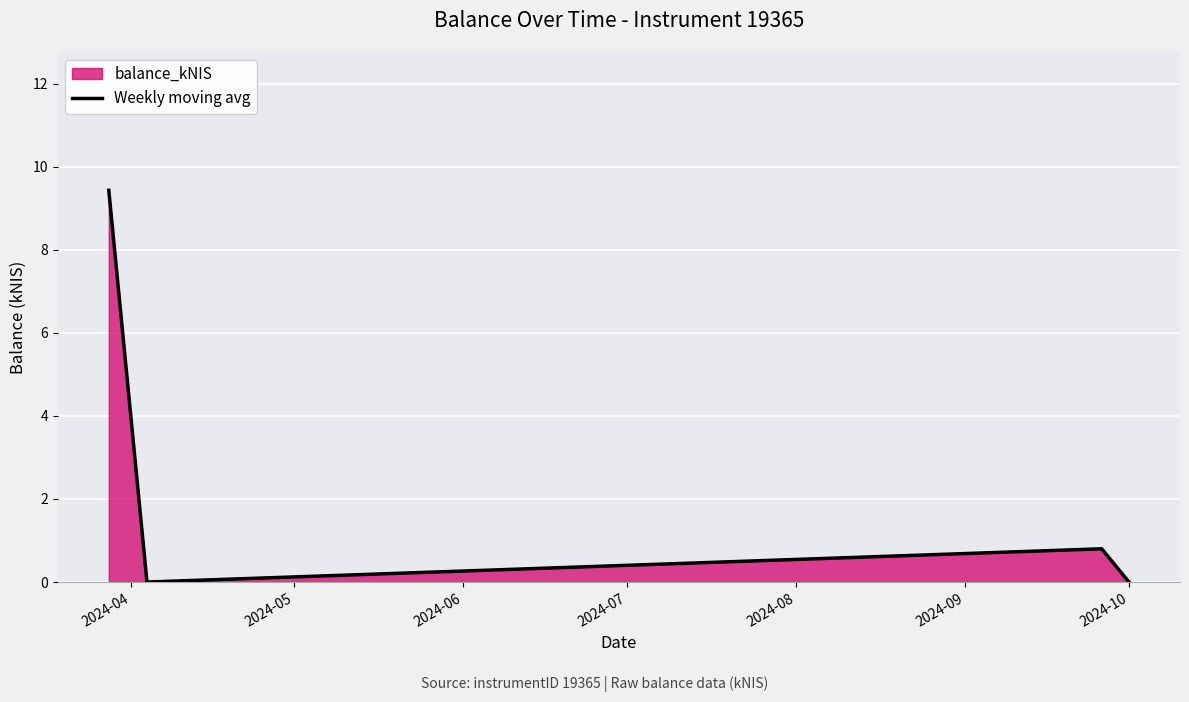

What is the difference between the maximum and minimum values?

9.4